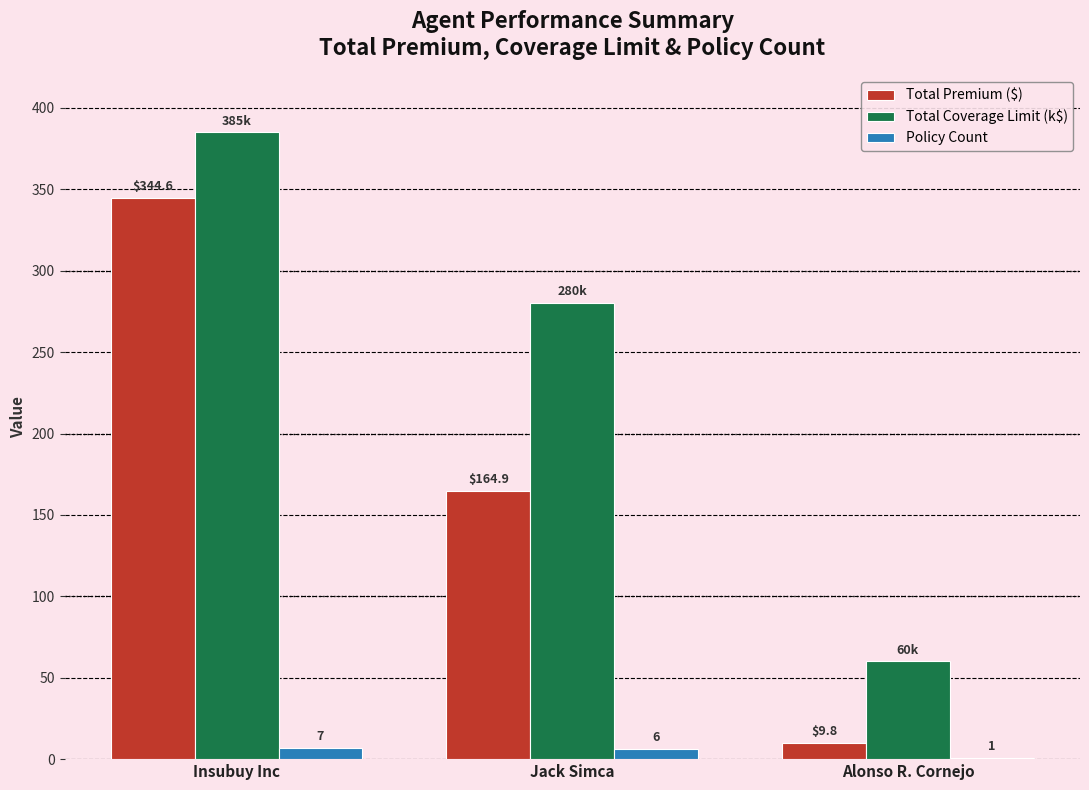

Reading left to right, extract all data points from this chart.

Total Premium ($): 344.6	164.9	9.8
Total Coverage Limit (k$): 385.0	280.0	60.0
Policy Count: 7.0	6.0	1.0